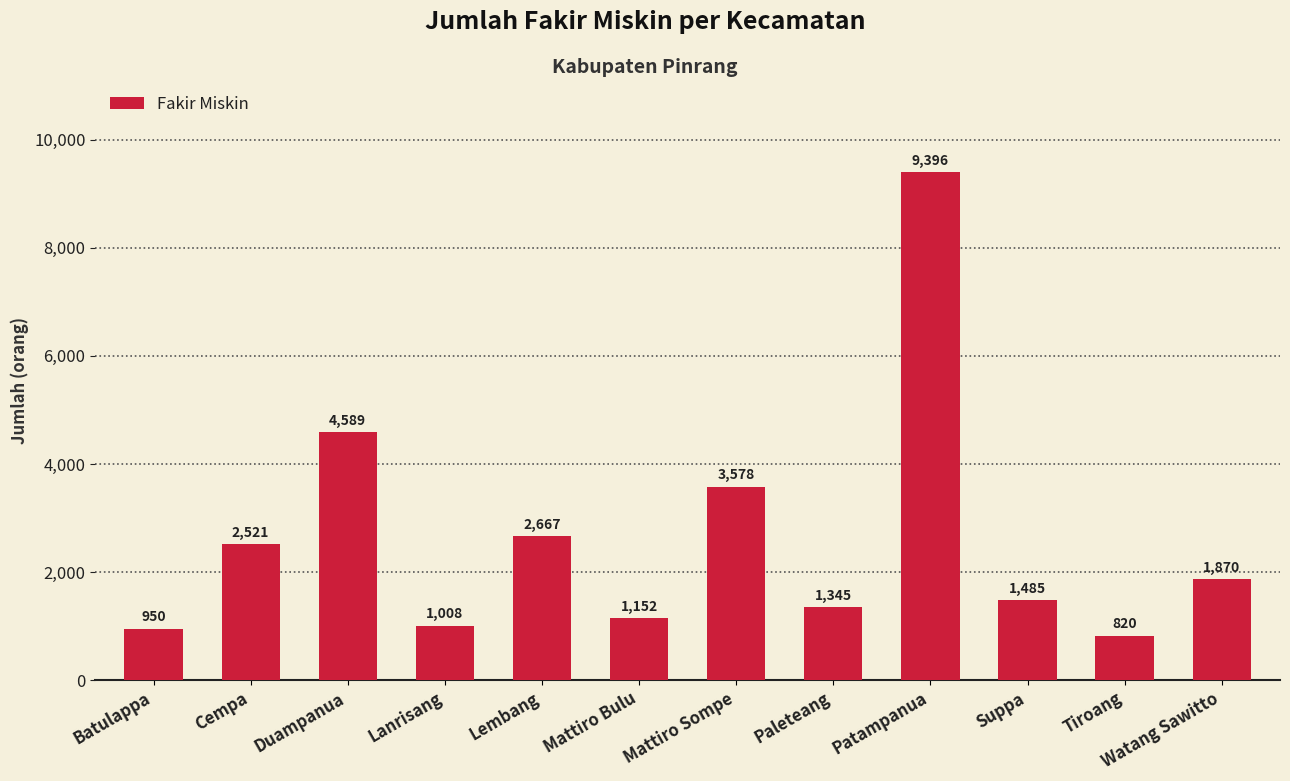

What is the label of the 7th bar from the left?

Mattiro Sompe